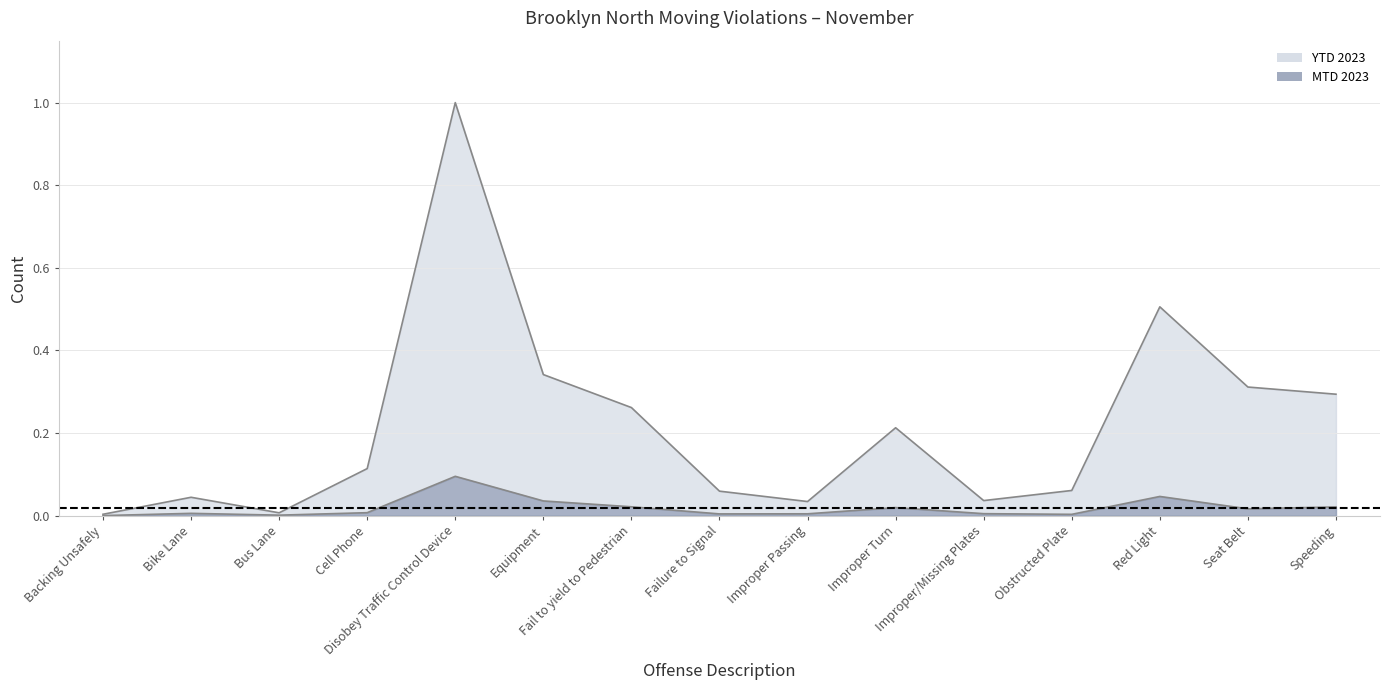

Where is the first local minimum for MTD 2023?

Bus Lane